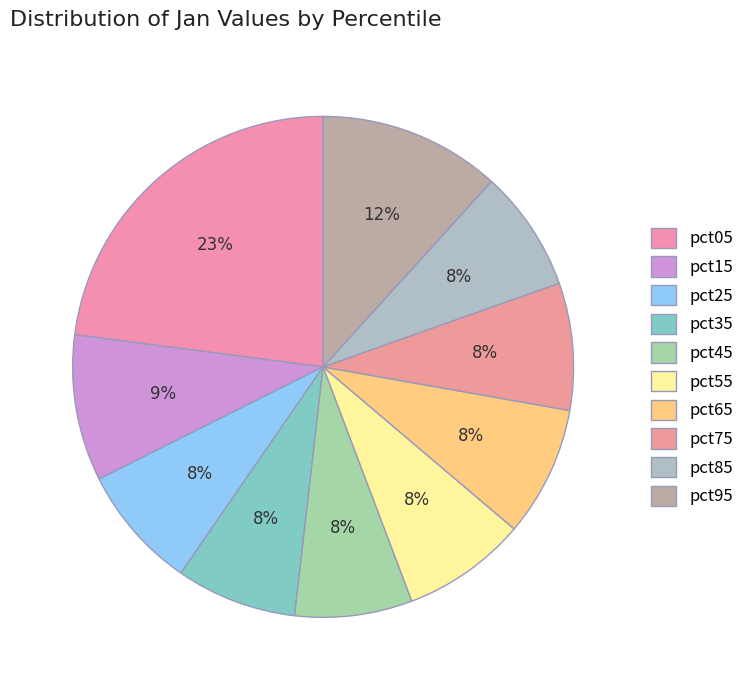

To the nearest percent, what portion does pct95 represent?

12%